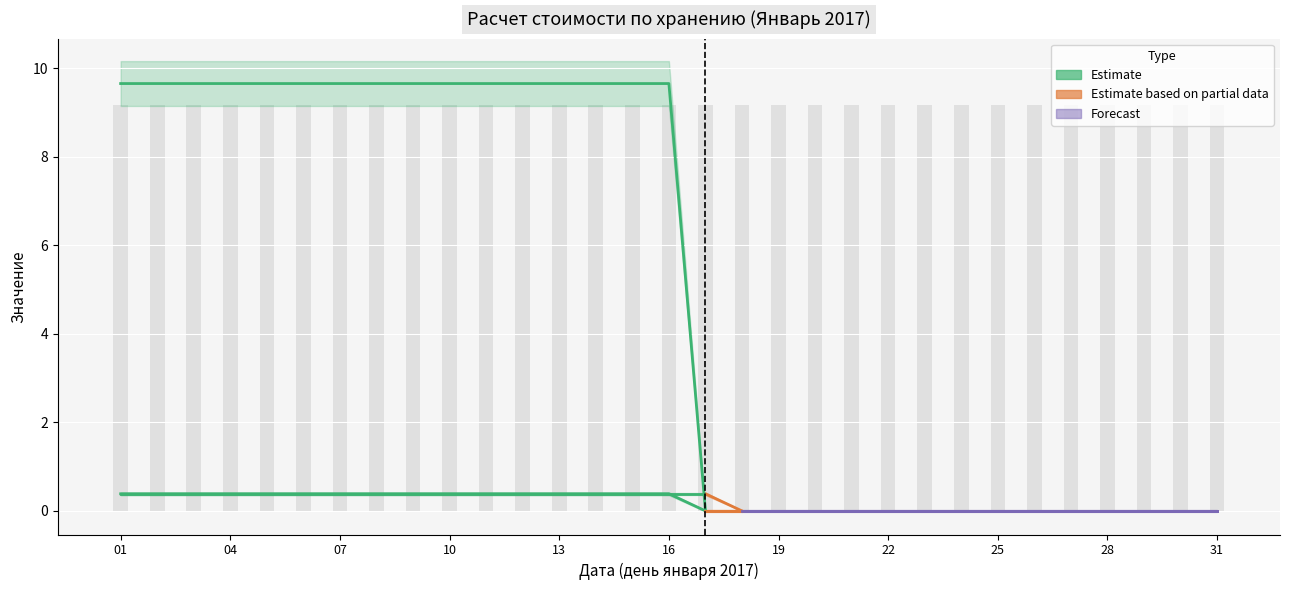

The value of Остаток на начало суток (тн.) at 29 is 0.0. True or false?

True